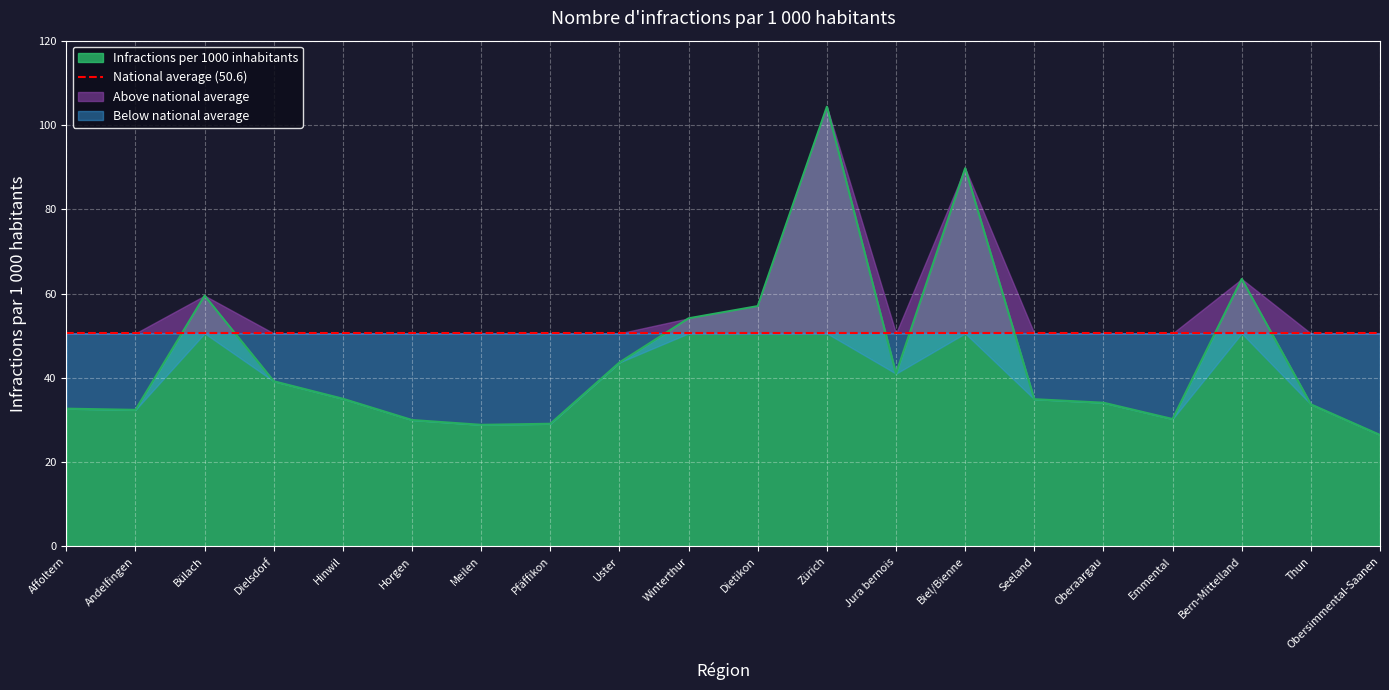

True or false: the data has more than 2 interior local peaks.

True